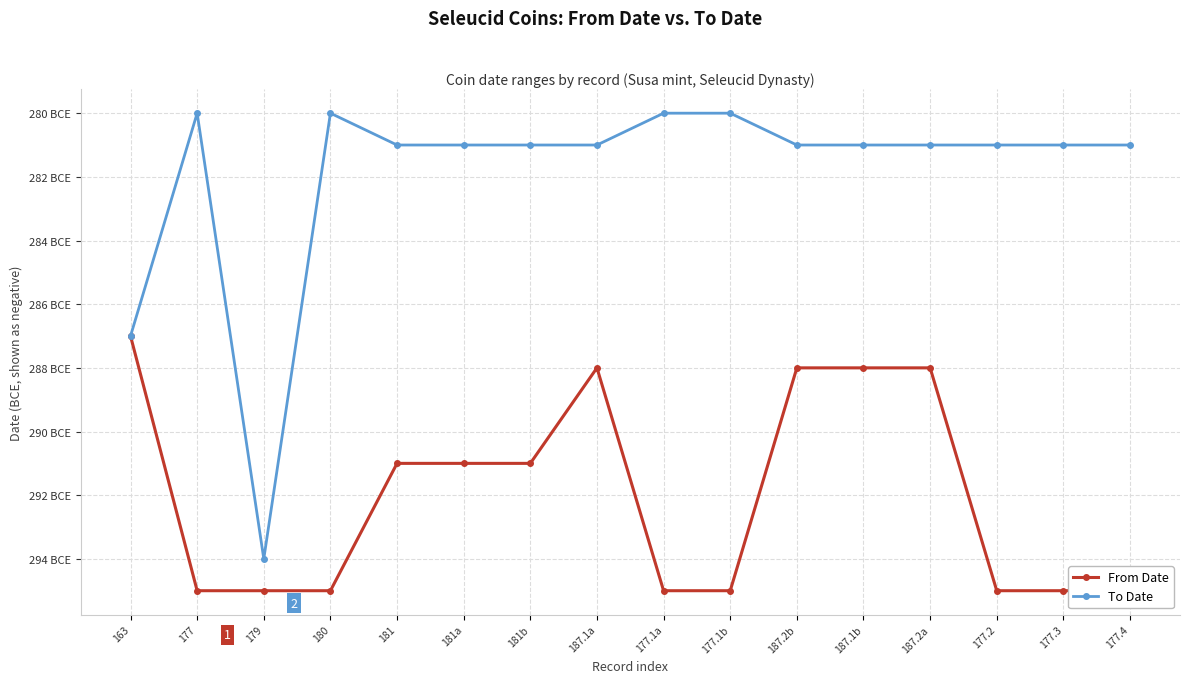

True or false: To Date and From Date cross at least once.

False